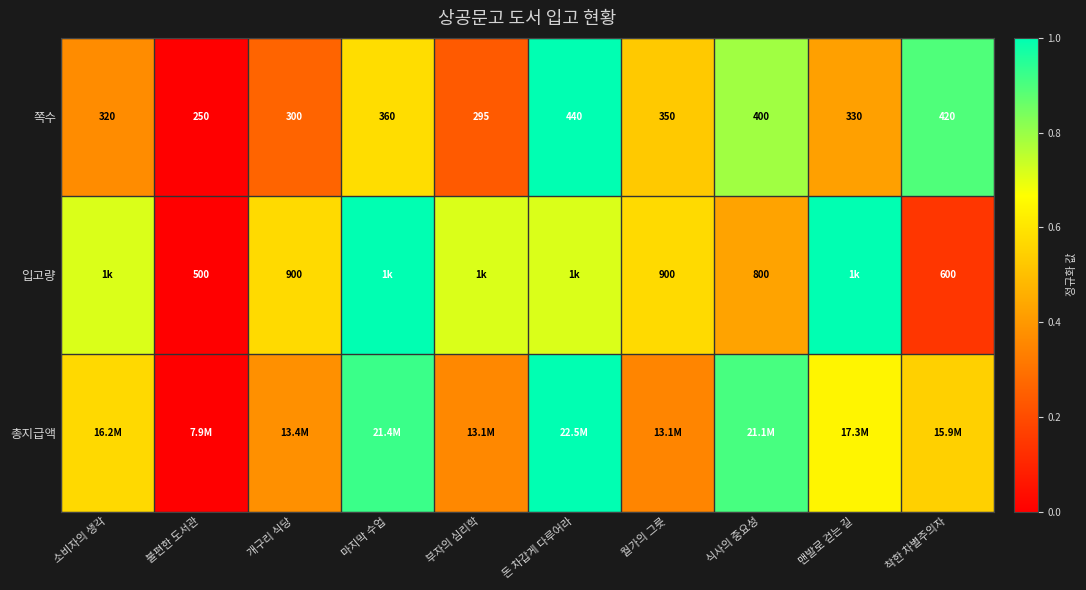

Rank the categories by 쪽수 value from highest to lowest.

돈 차갑게 다루어라, 착한 차별주의자, 식사의 중요성, 마지막 수업, 월가의 그릇, 맨발로 걷는 길, 소비자의 생각, 개구리 식당, 부자의 심리학, 불편한 도서관